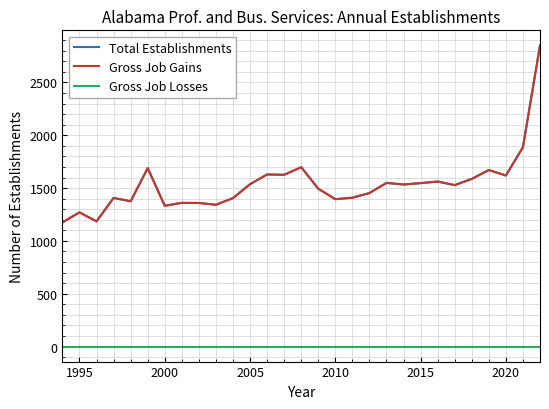

True or false: Gross Job Losses and Total Establishments cross at least once.

False